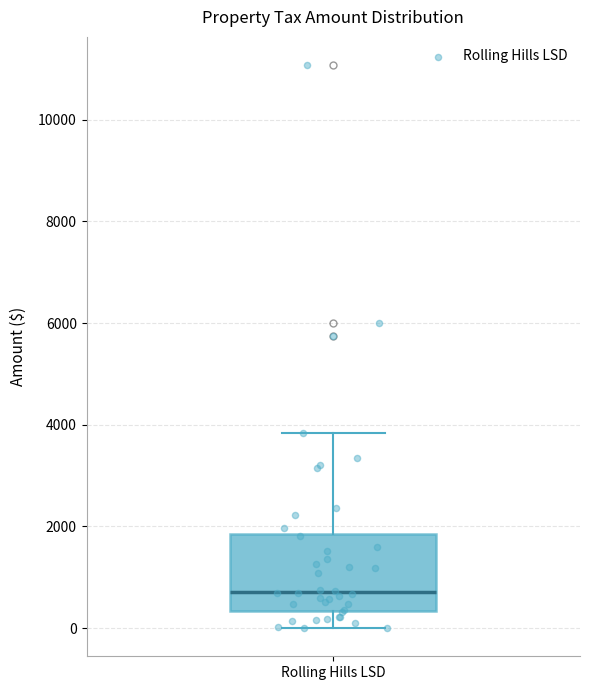

Transcribe this box plot: give where the median line is, the range the box spans, and where the two whiskers end, as read against the y-axis. The values are not printed on the chart, so give them approximately, as read against the axis.

median 800, box 400 to 1800, whiskers 0 to 3800